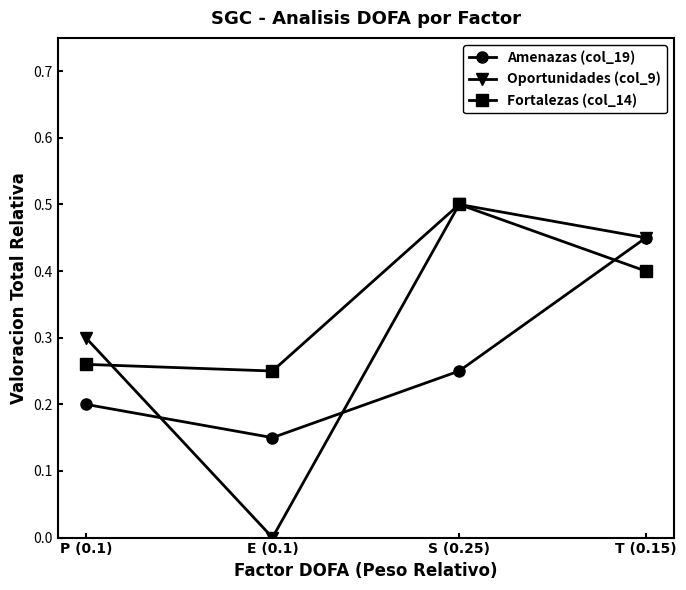

True or false: Amenazas (col_19) and Fortalezas (col_14) intersect in this chart.

True